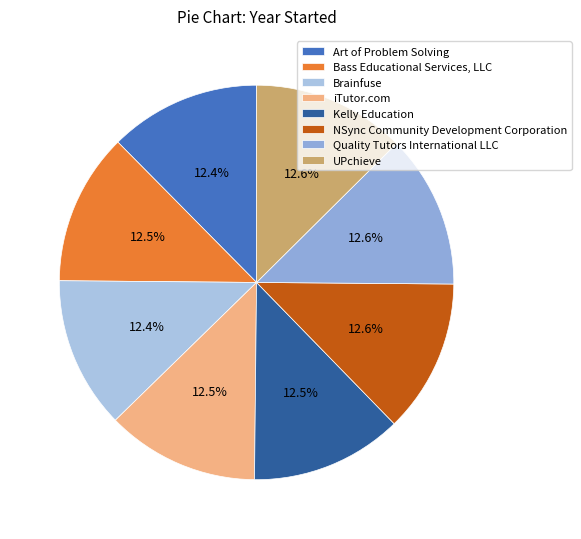

What percentage is the Art of Problem Solving slice, to the nearest percent?

12%